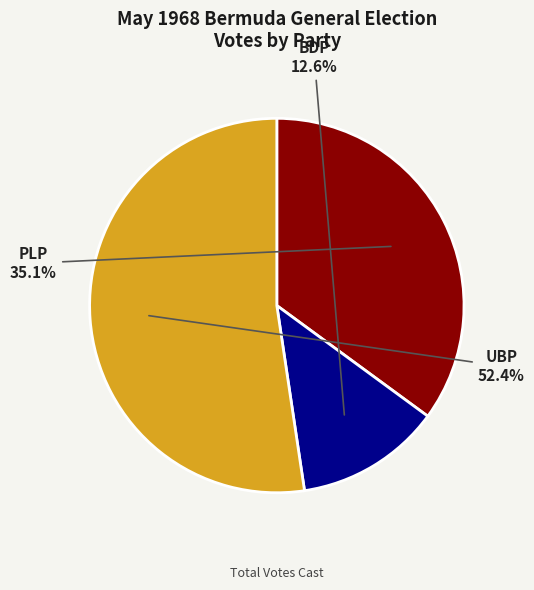

What is the ratio of the value at PLP to the value at BDP?

2.8